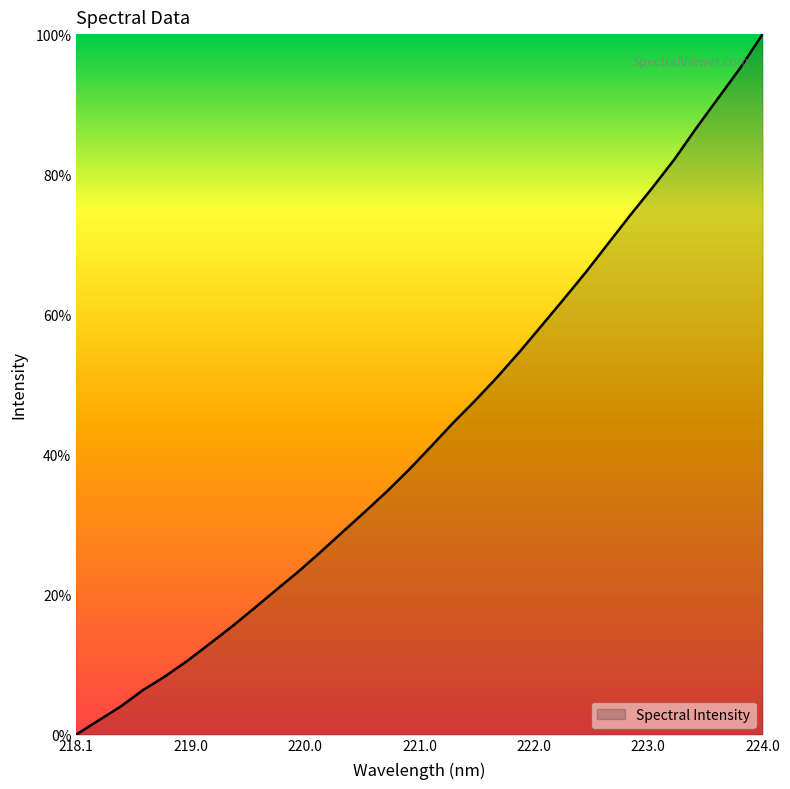

True or false: there are more than 0 points higher than both neighbors.

False